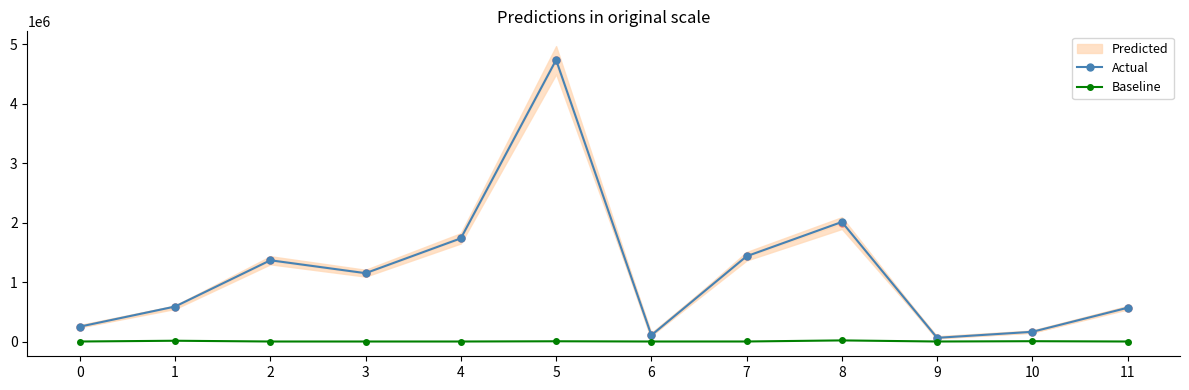

At which category does Actual reach its first local peak?

2